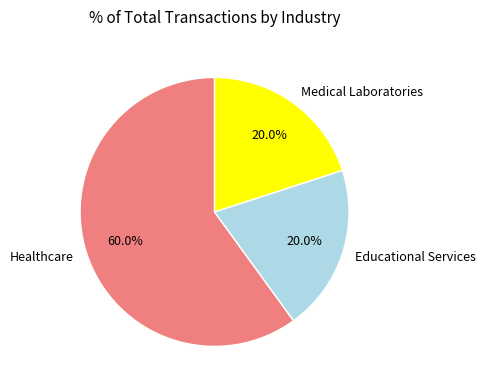

To the nearest percent, what portion does Medical Laboratories represent?

20%